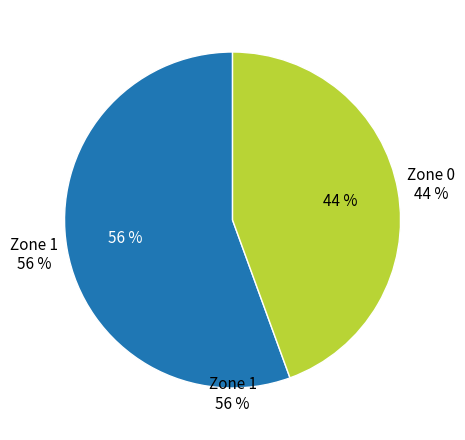

To the nearest percent, what is the combined percentage of Zone 1 and Zone 0?

100%